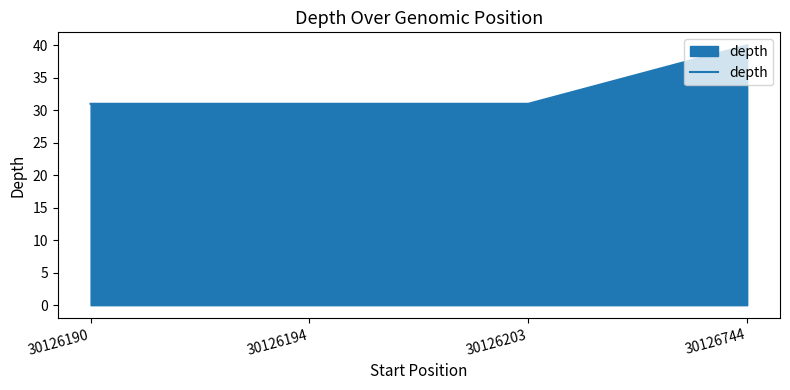

True or false: the data shows 31 at 30126190.

True